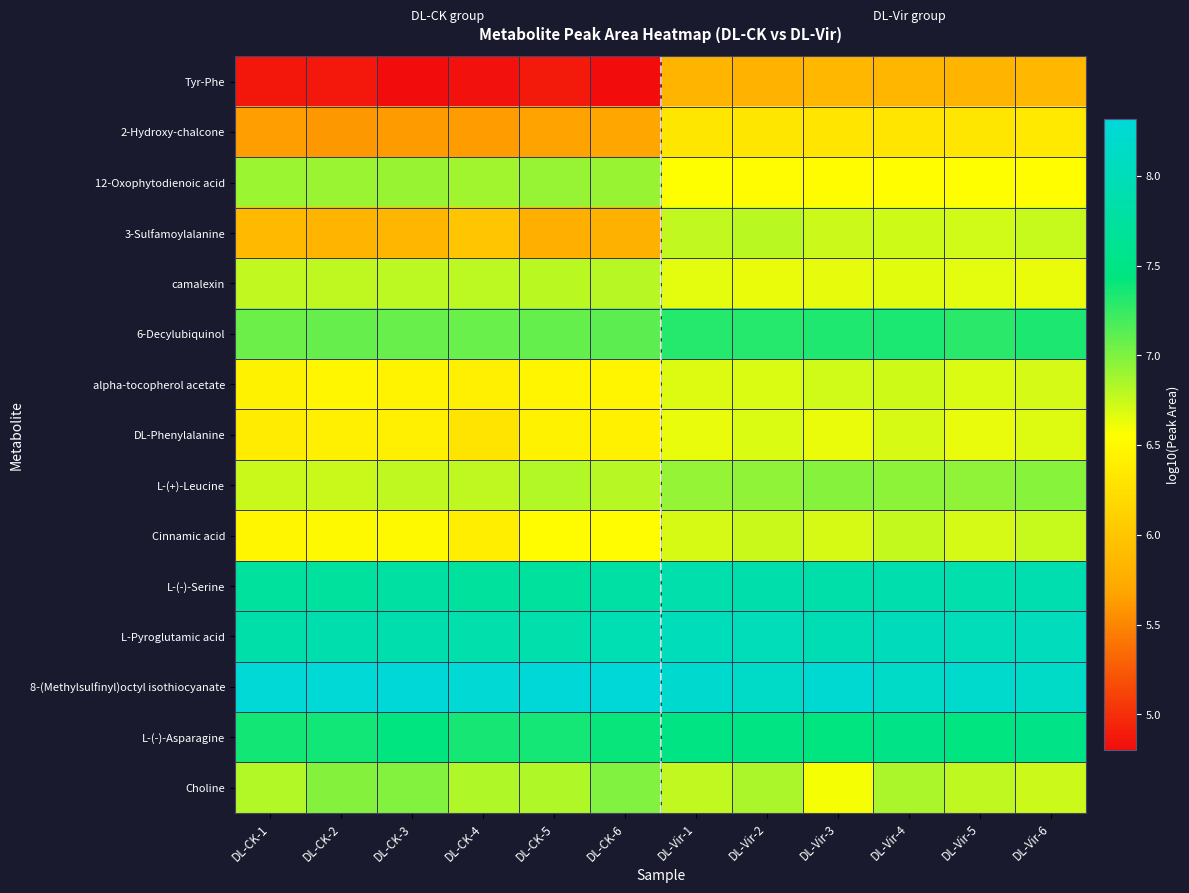

Which label corresponds to the largest value in the chart?

DL-CK-6